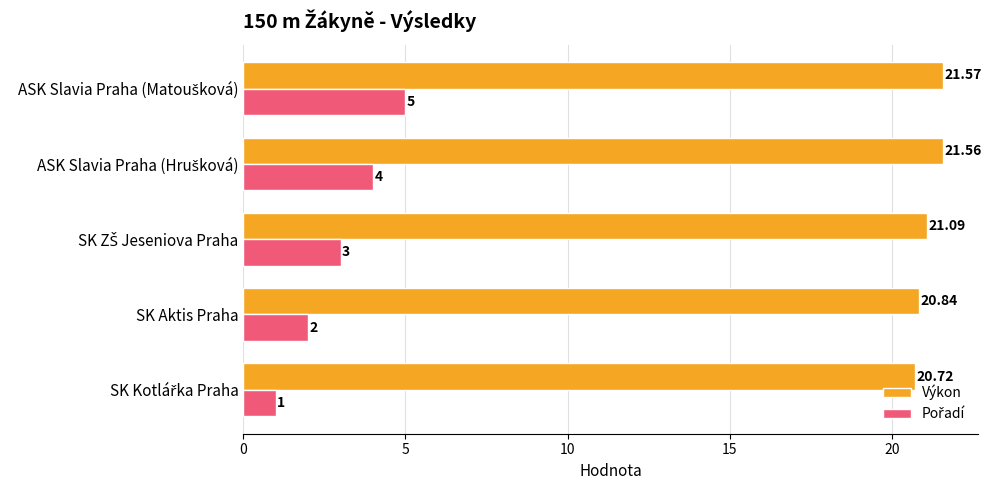

At how many categories does at least one series exceed 17?

5